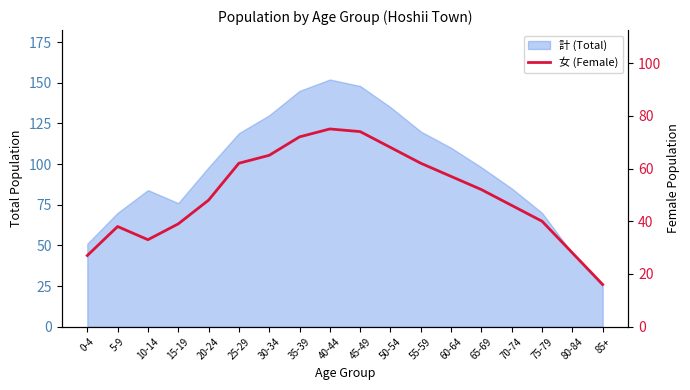

What is the label of the 15th point from the left?

70-74